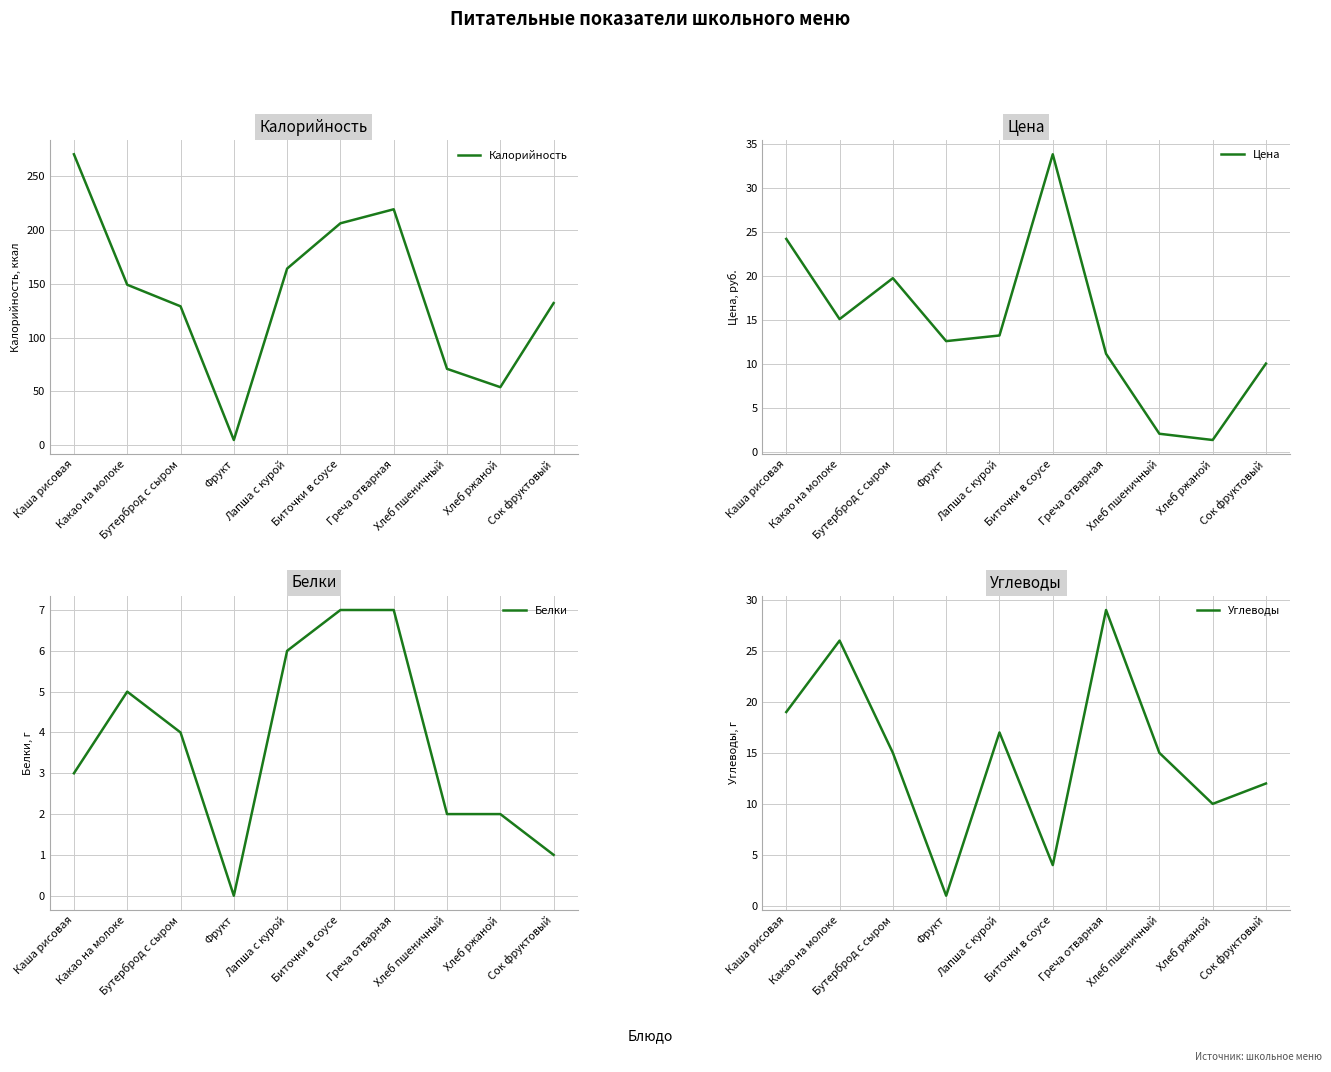

What is the sum of all Калорийность values?

1399